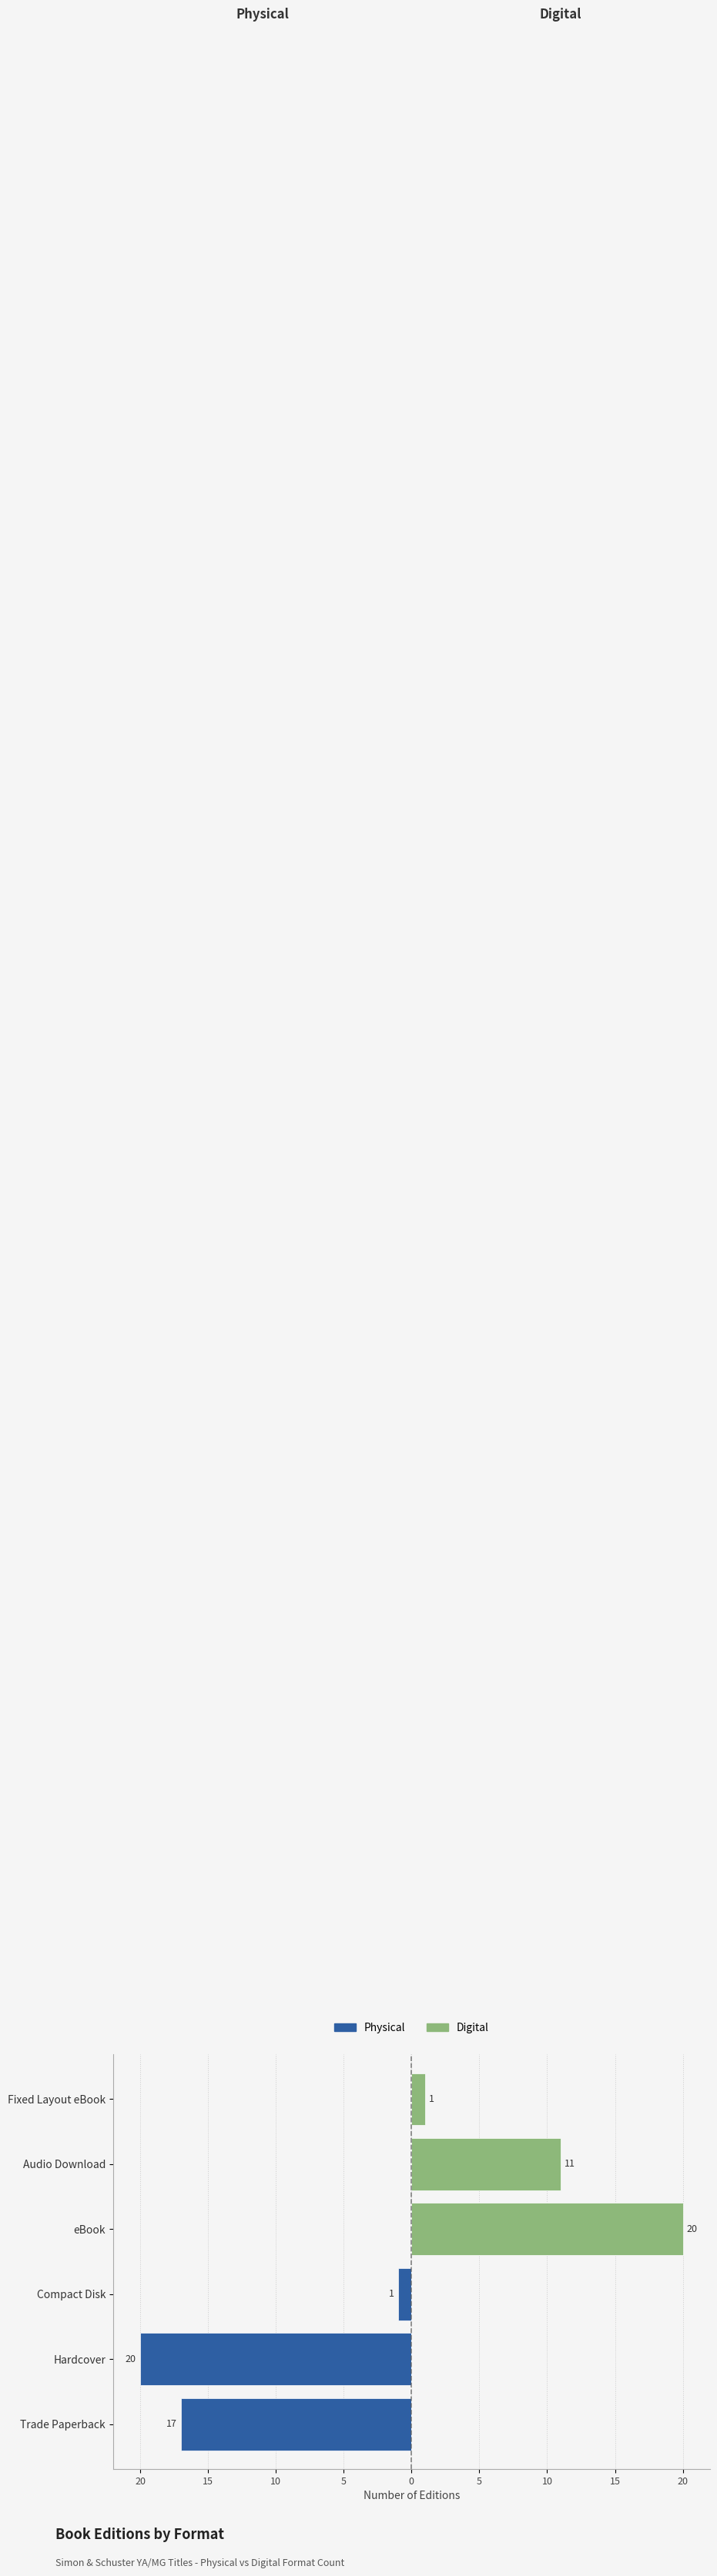

How many positive values does the Digital series have?

3